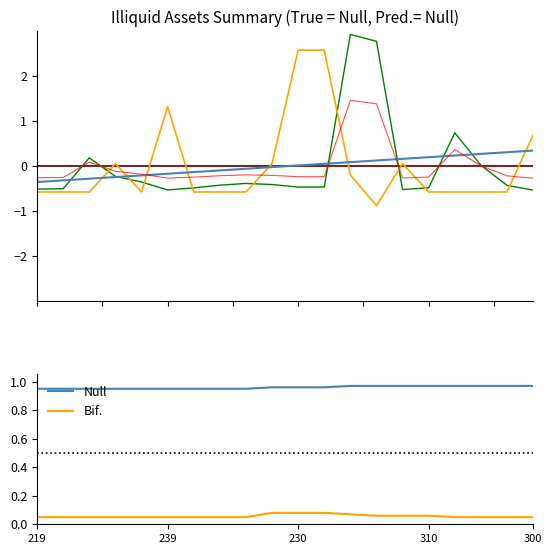

True or false: Null has a value of 0.2 at 230.

False